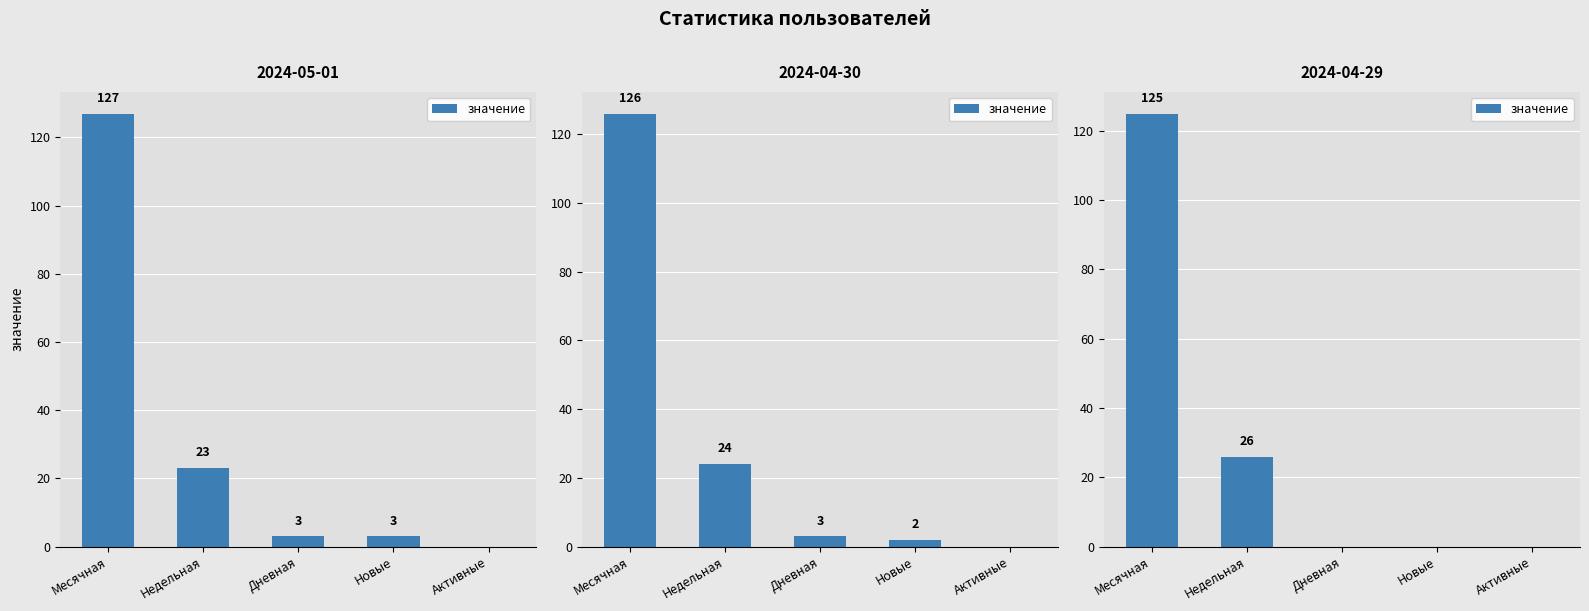

Between Новые and Недельная, which is larger?

Недельная